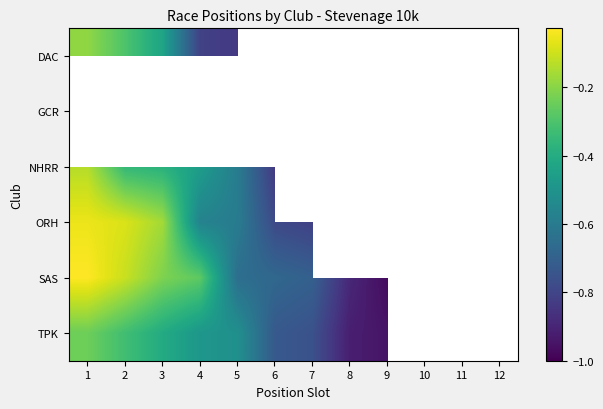

Which series has the largest range (max minus min)?

SAS